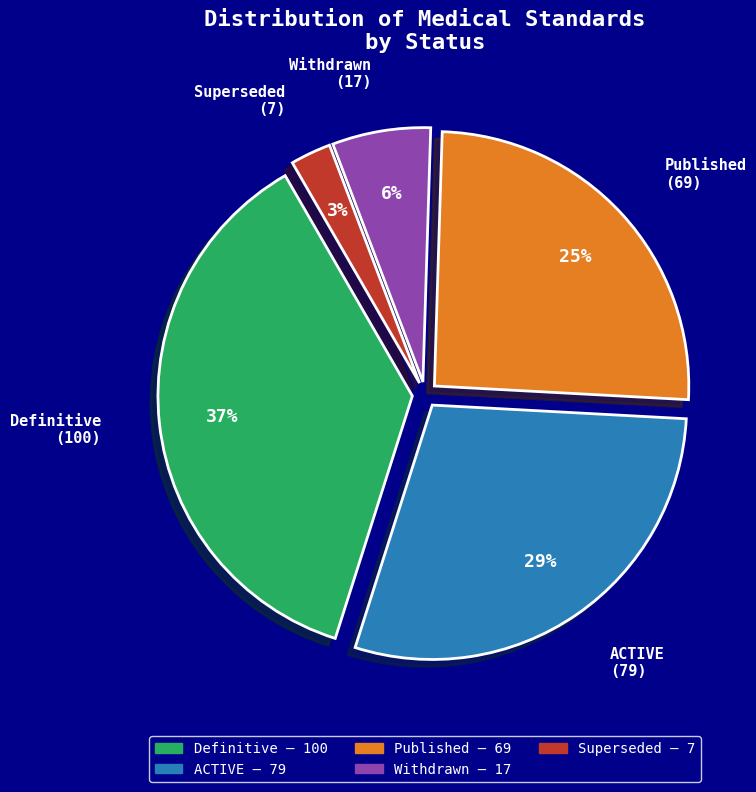

Is there a majority slice in this chart?

No